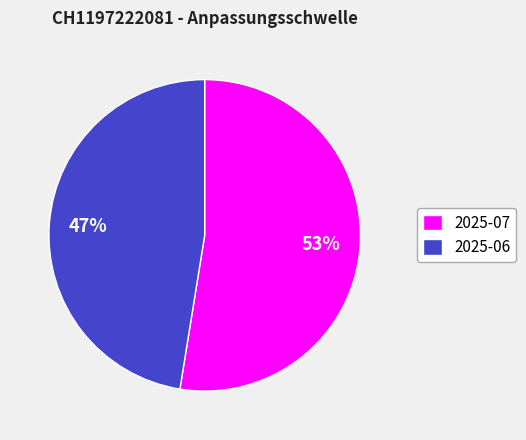

Do 2025-07 and 2025-06 together represent more than half of the pie?

Yes